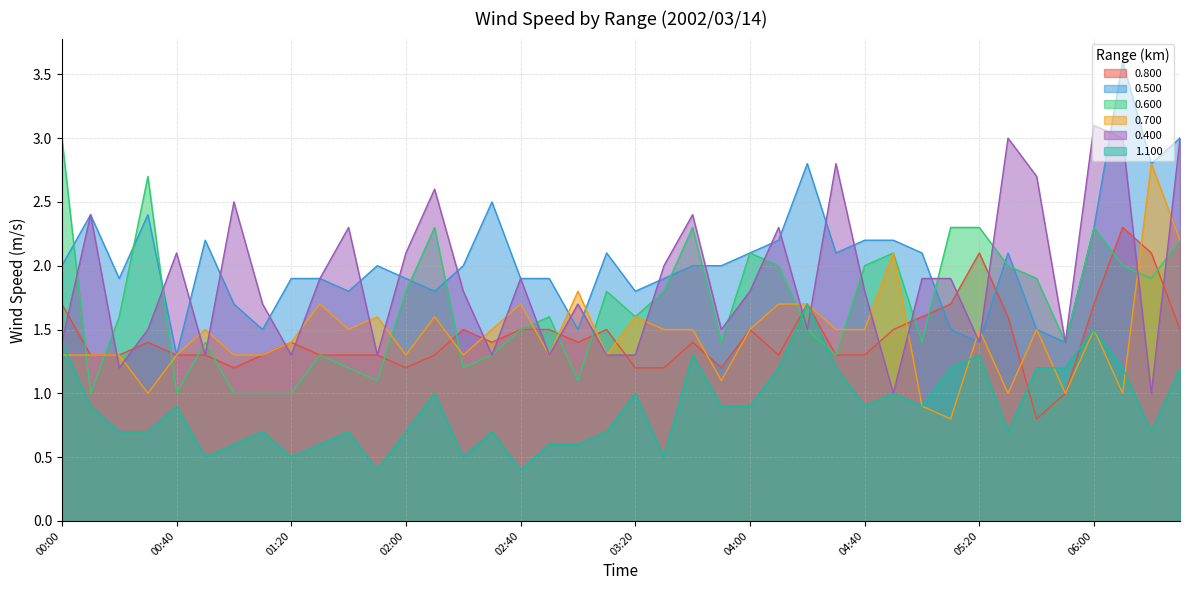

How many distinct data groups are displayed?

6